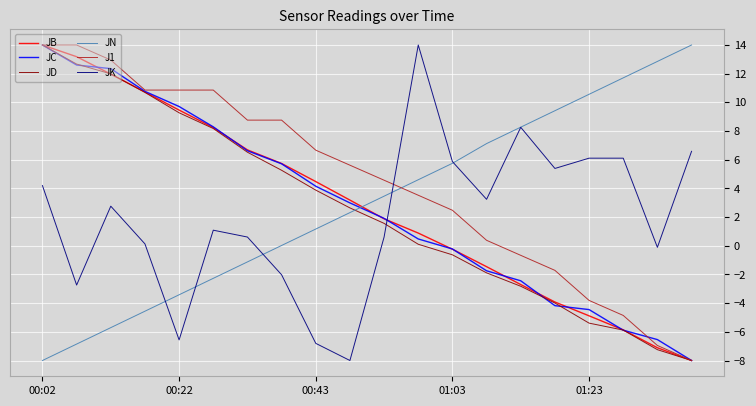

Which series has the largest total across all categories?

J1